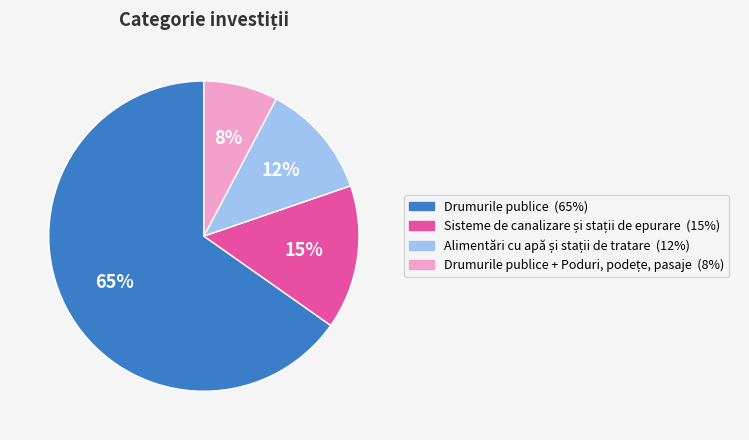

Is there any slice that represents more than half of the pie?

Yes